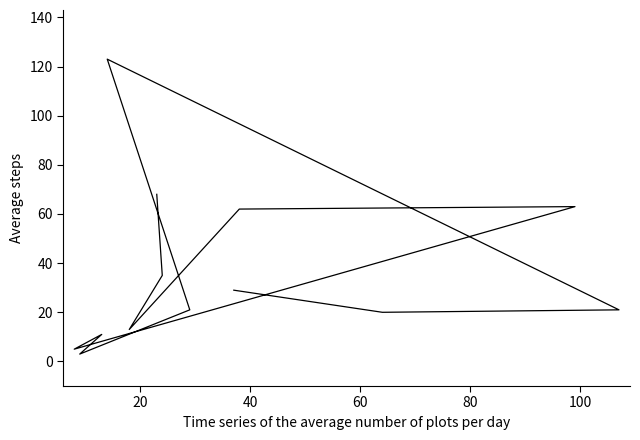

The value at 12 is 44. True or false?

False